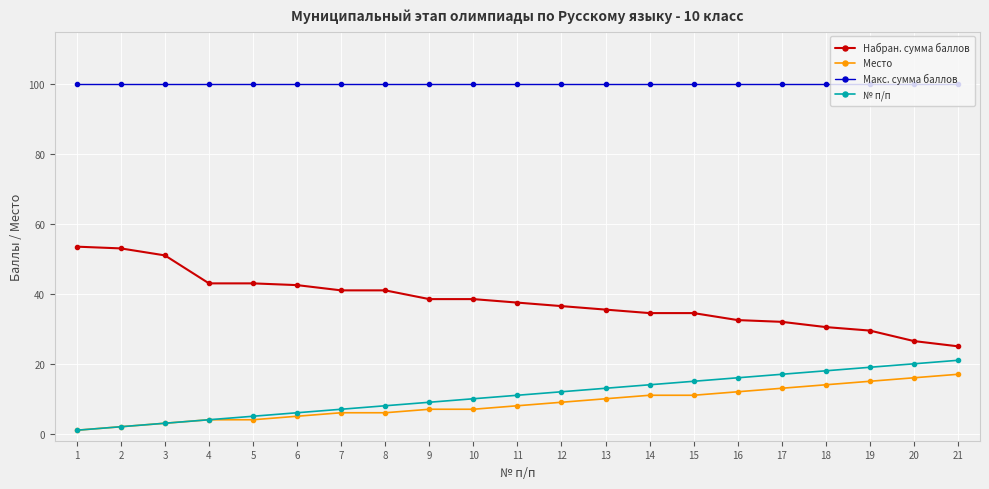

Rank the series by their maximum value, from lowest to highest.

Место, № п/п, Набран. сумма баллов, Макс. сумма баллов